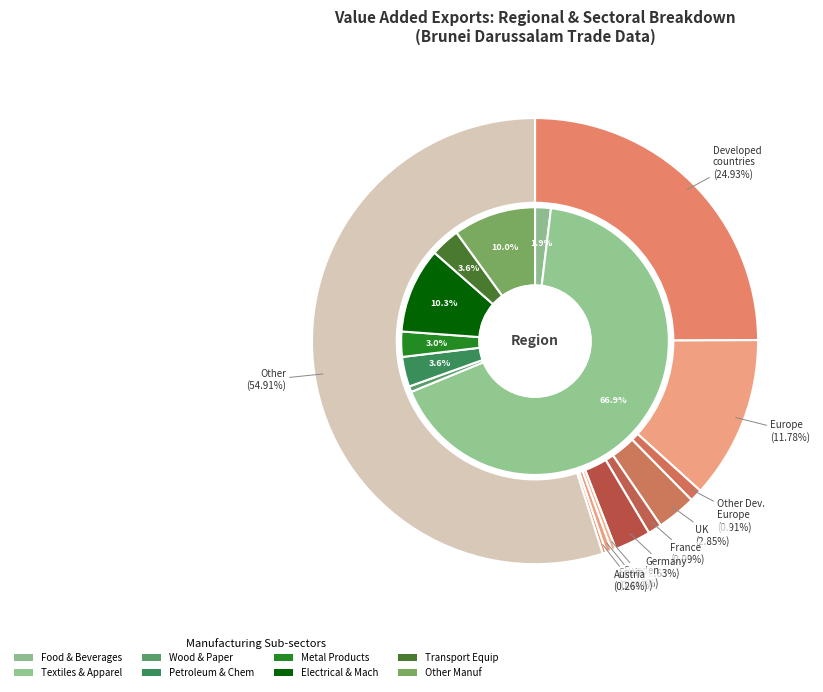

Is the sum of Germany and Europe greater than half?

No